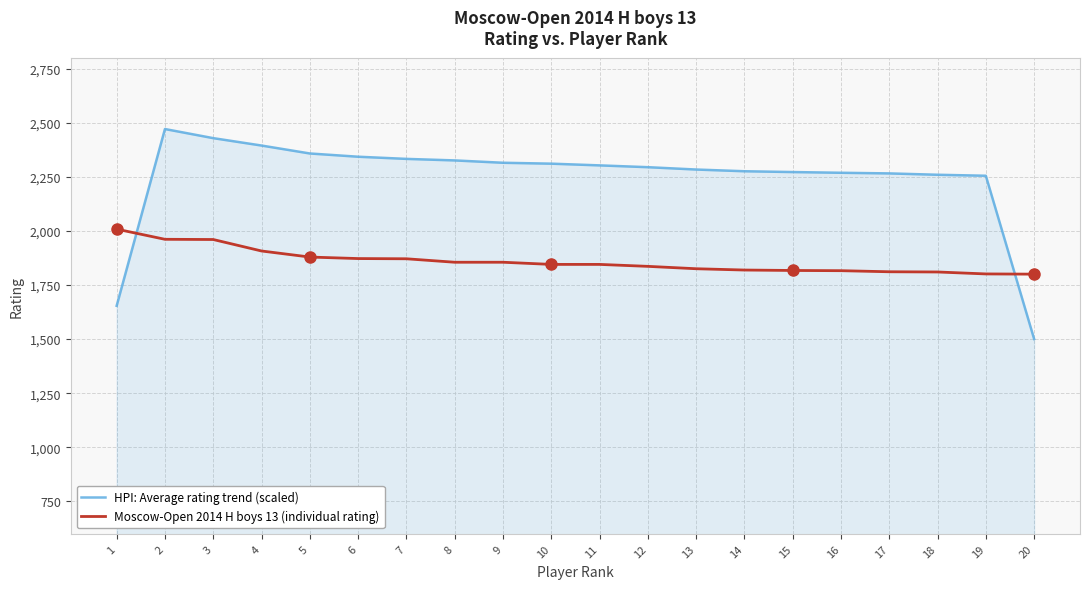

At 3, list the series in order from smallest to largest.

Moscow-Open 2014 H boys 13 (individual rating), HPI: Average rating trend (scaled)